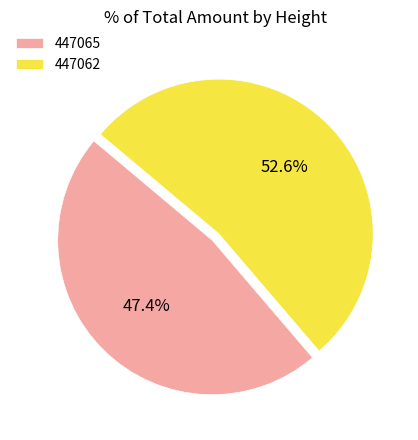

Is it true that 447062 is 39% of the pie?

False